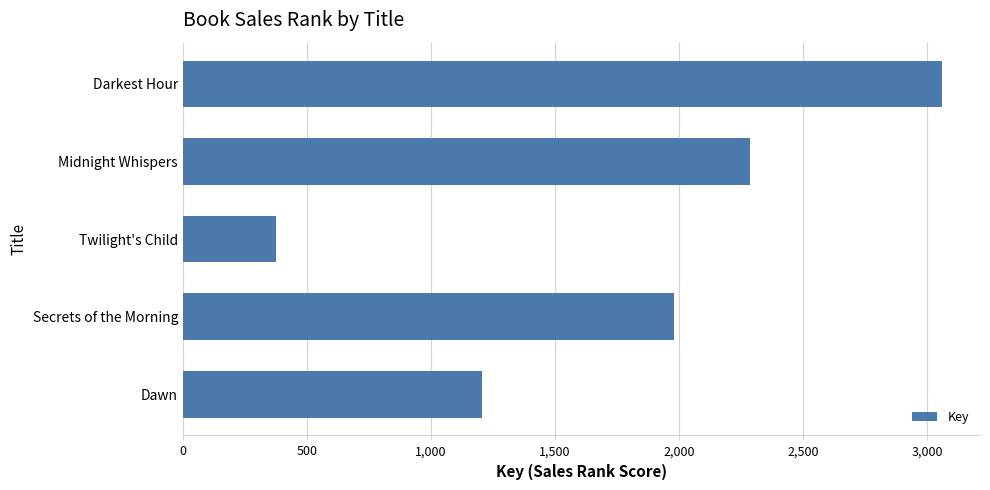

Approximately how many times larger is the value at Secrets of the Morning compared to Dawn?

1.6